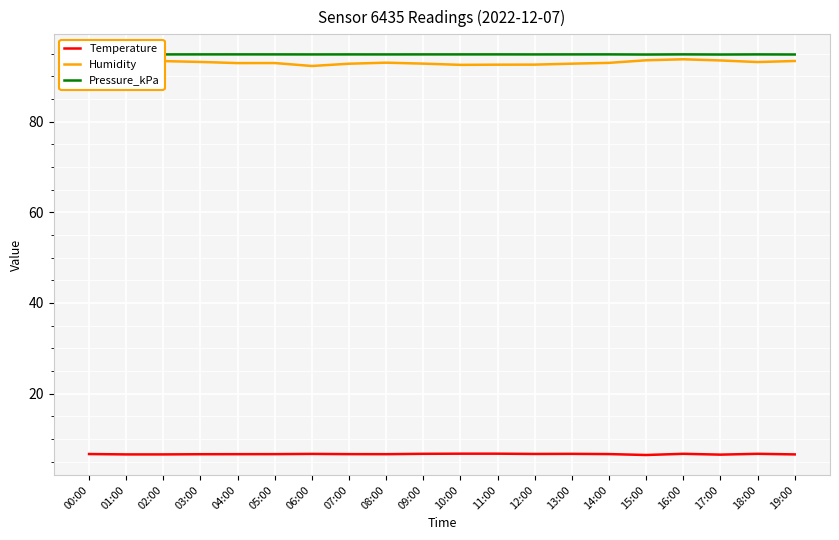

What is the smallest value displayed?

6.5